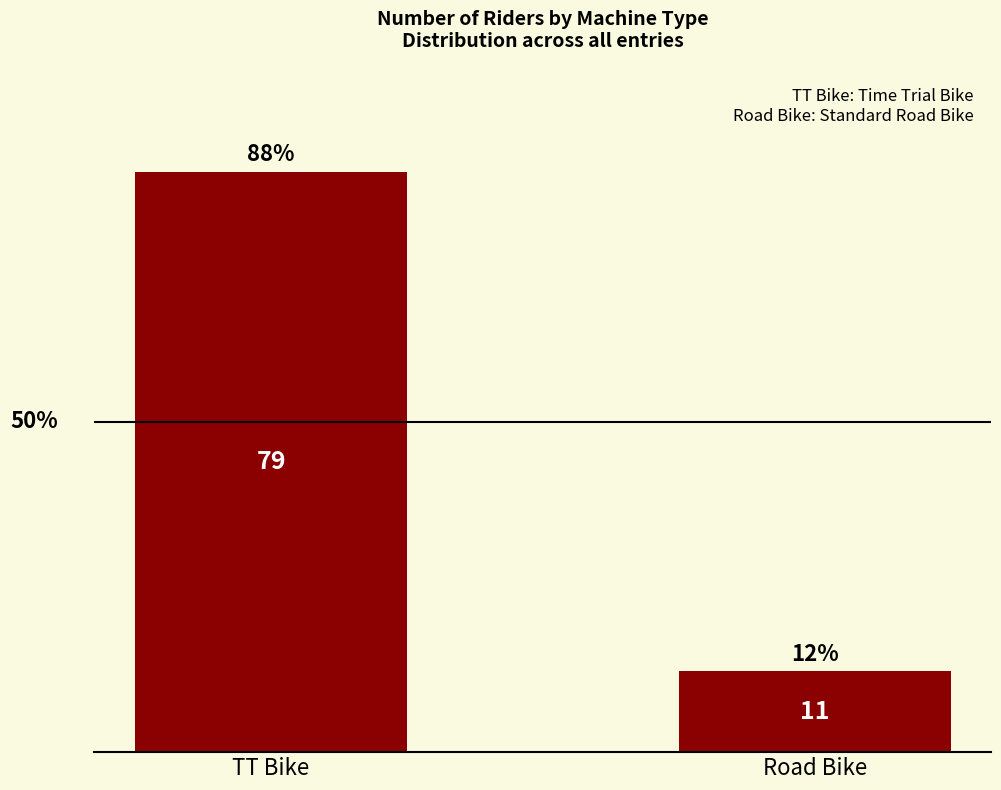

What is the greatest value displayed?

79